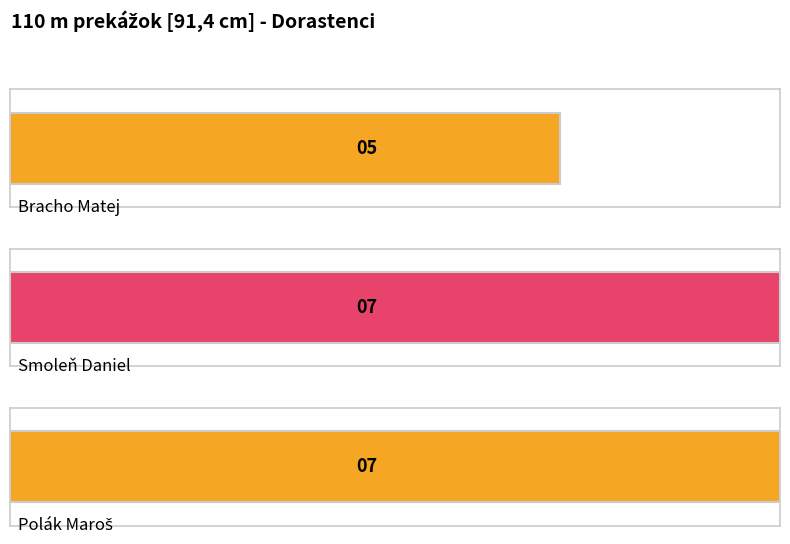

Between Smoleň Daniel and Bracho Matej, which is larger?

Smoleň Daniel